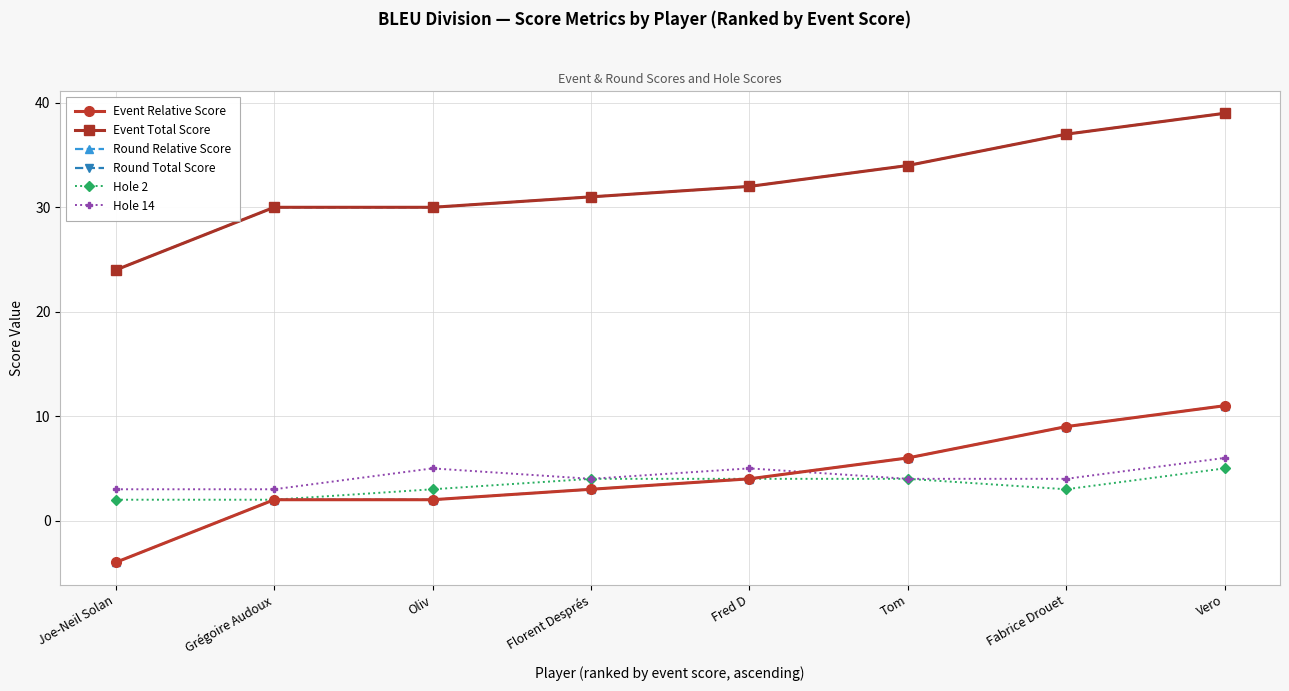

Is this an area chart (filled region under the line)?

No